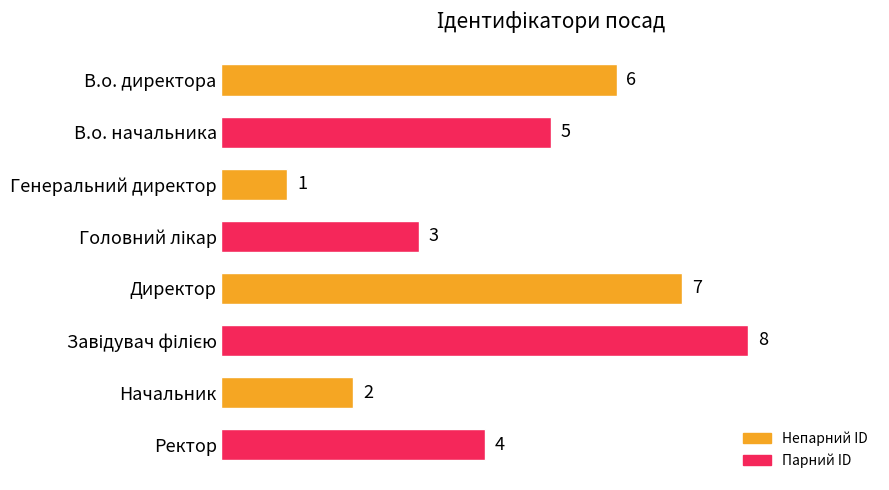

What is the difference between the maximum and minimum values?

7